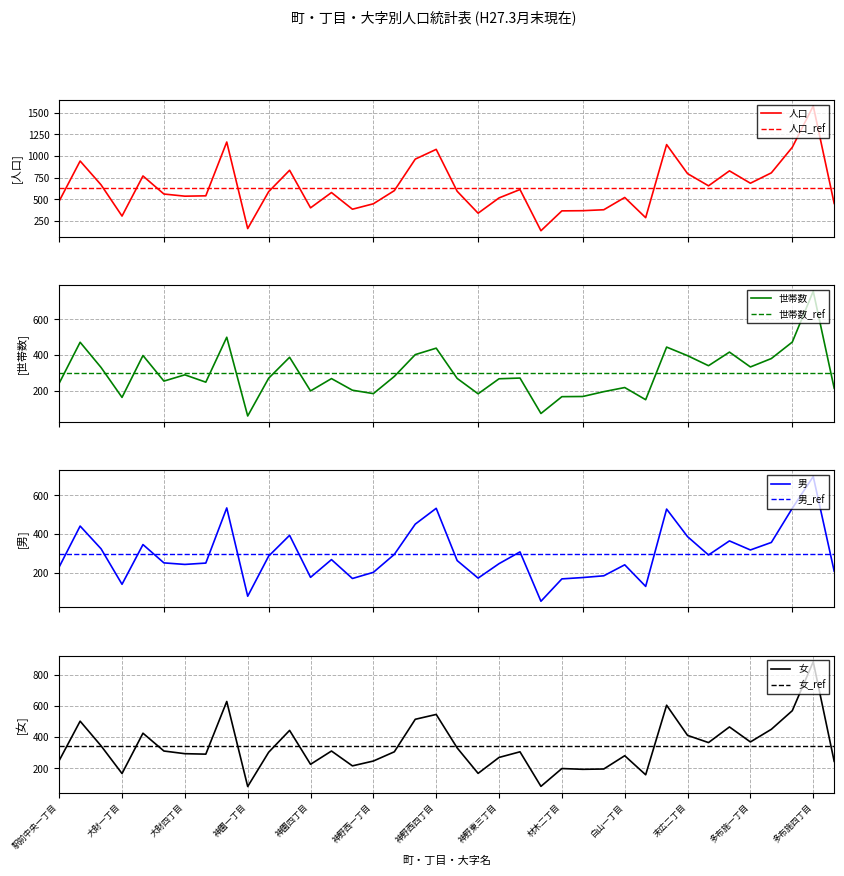

The value of 男 at 4 is 565. True or false?

False